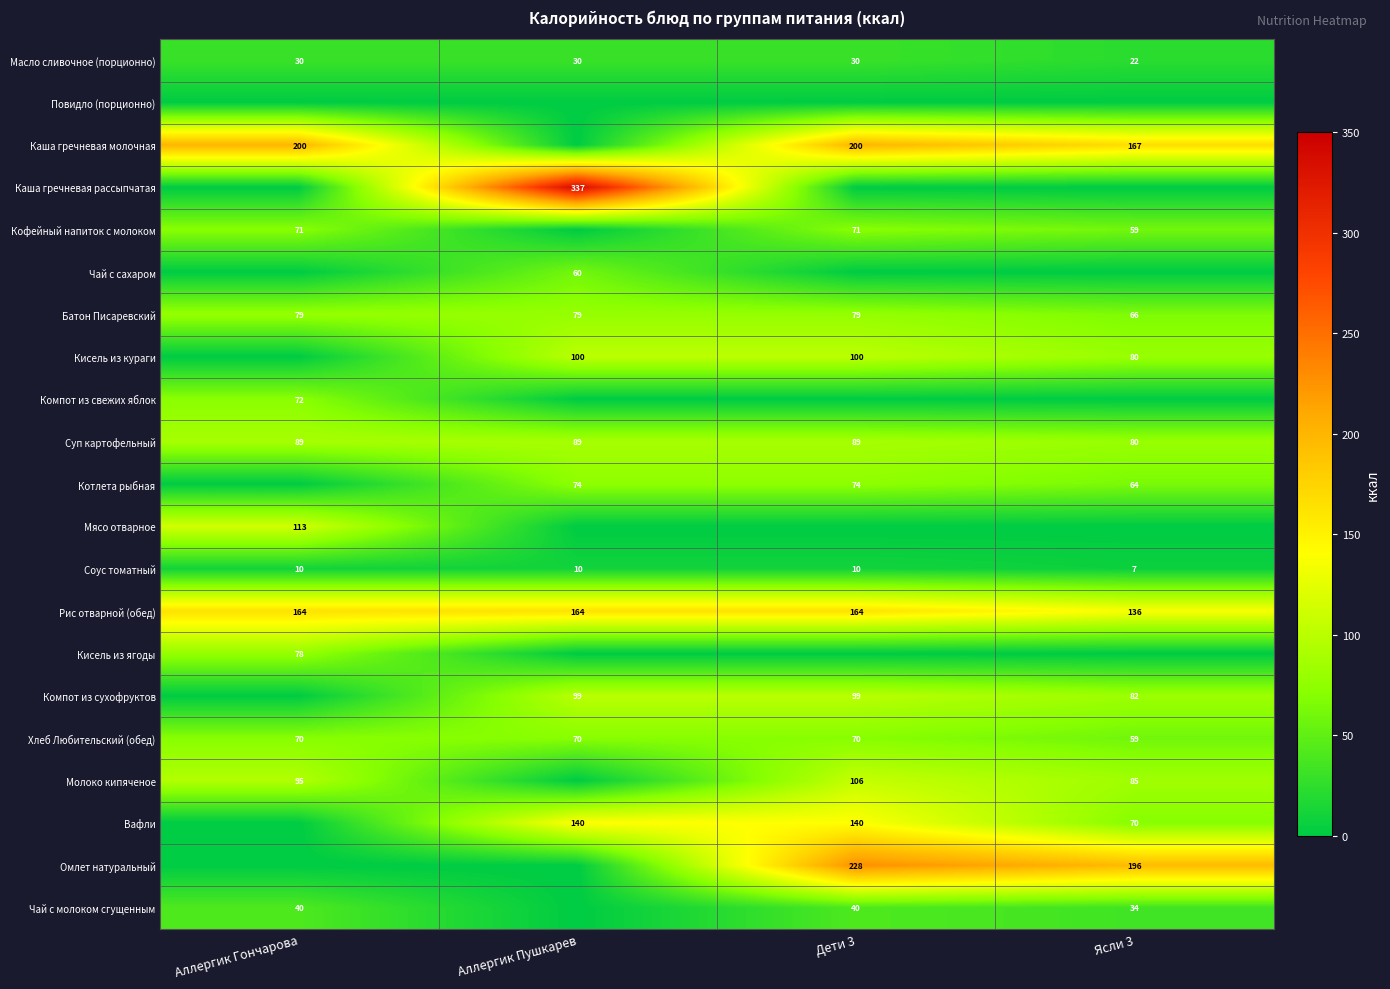

What is the difference between the maximum and minimum values in the Рис отварной (обед) series?

27.3